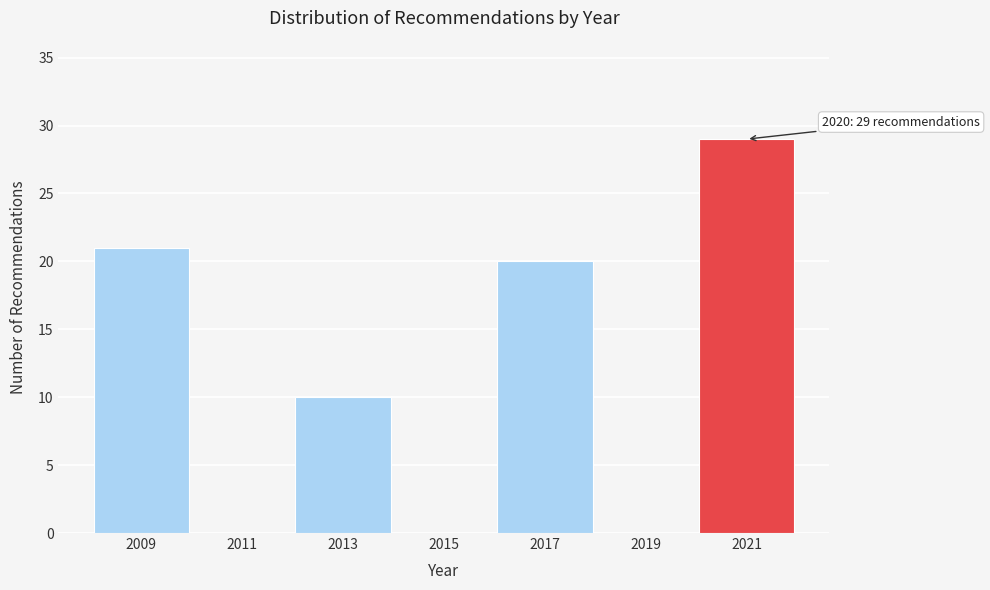

Over which range of the x-axis is the bar tallest?

2020 to 2022